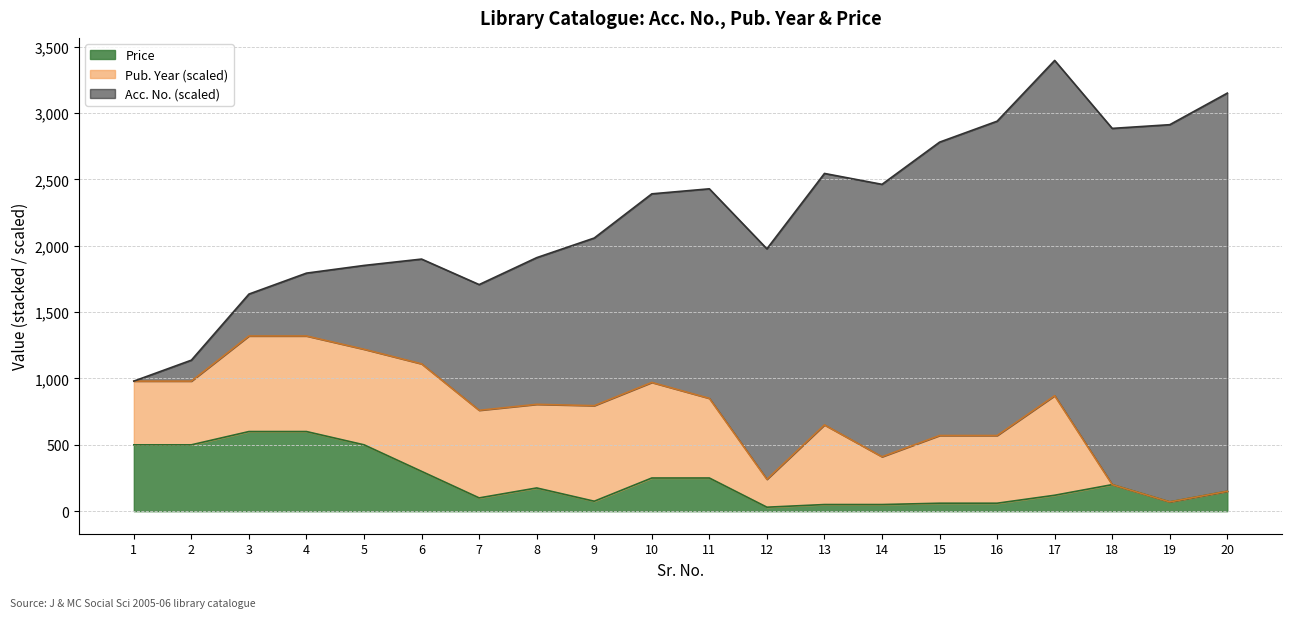

At which category is the sum across all series the highest?

17